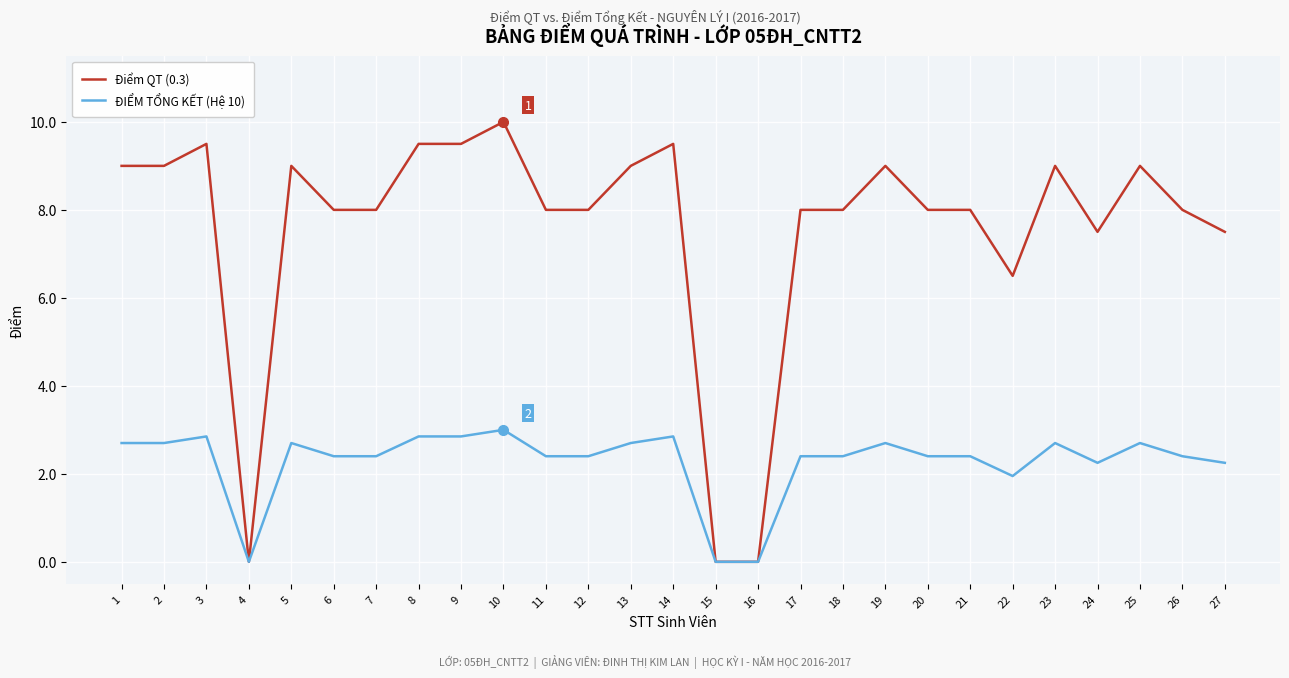

The value of ĐIỂM TỔNG KẾT (Hệ 10) at 9 is 2.9. True or false?

True